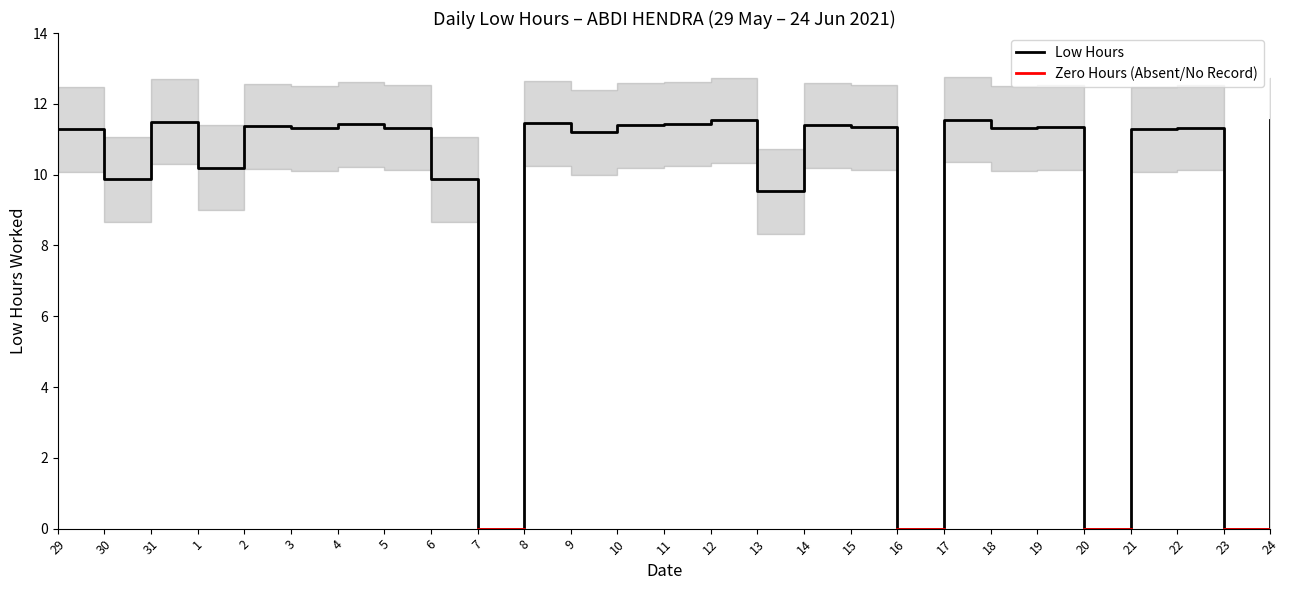

How many data points in Low Hours are above 11?

19